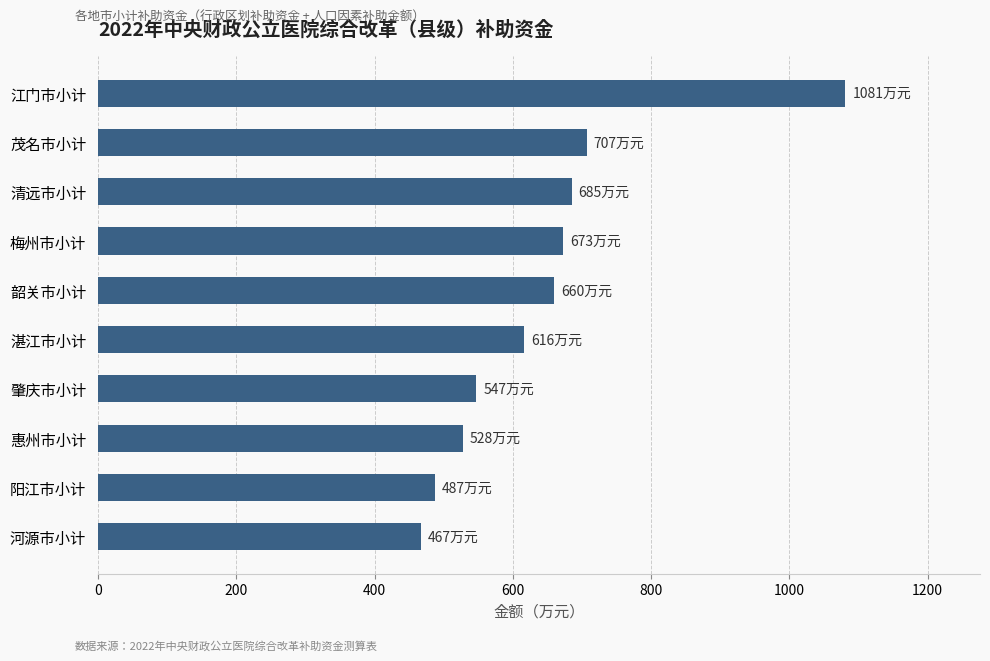

What is the minimum value shown in the chart?

467